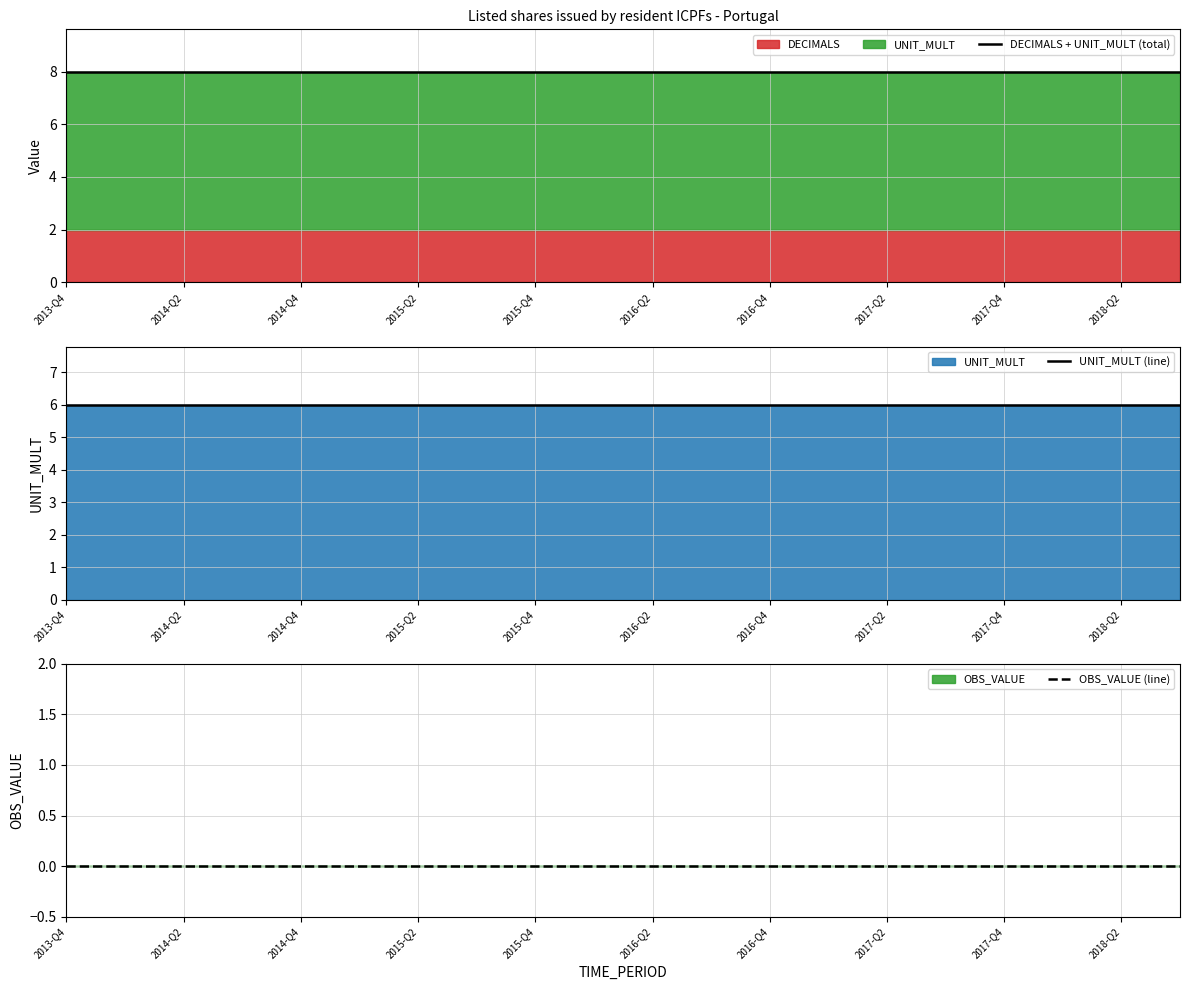

At how many categories does at least one series exceed 3?

20